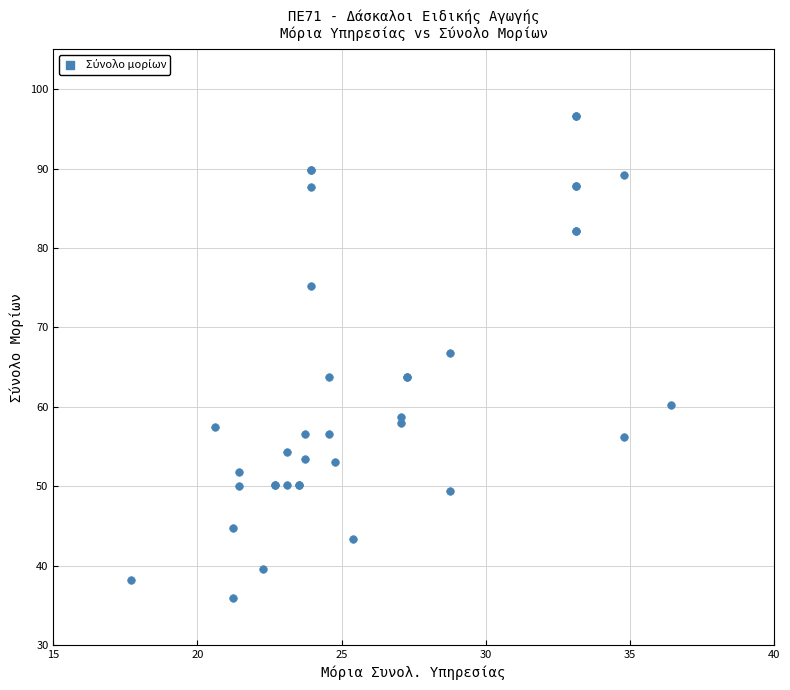

What Y value in the scatter plot is closest to 66?

66.8